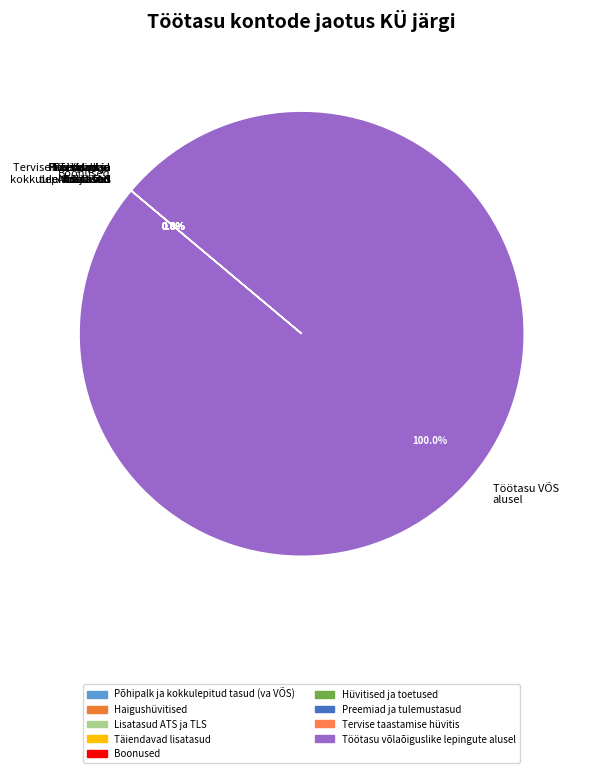

Which slice is the largest?

Töötasu VÕS alusel